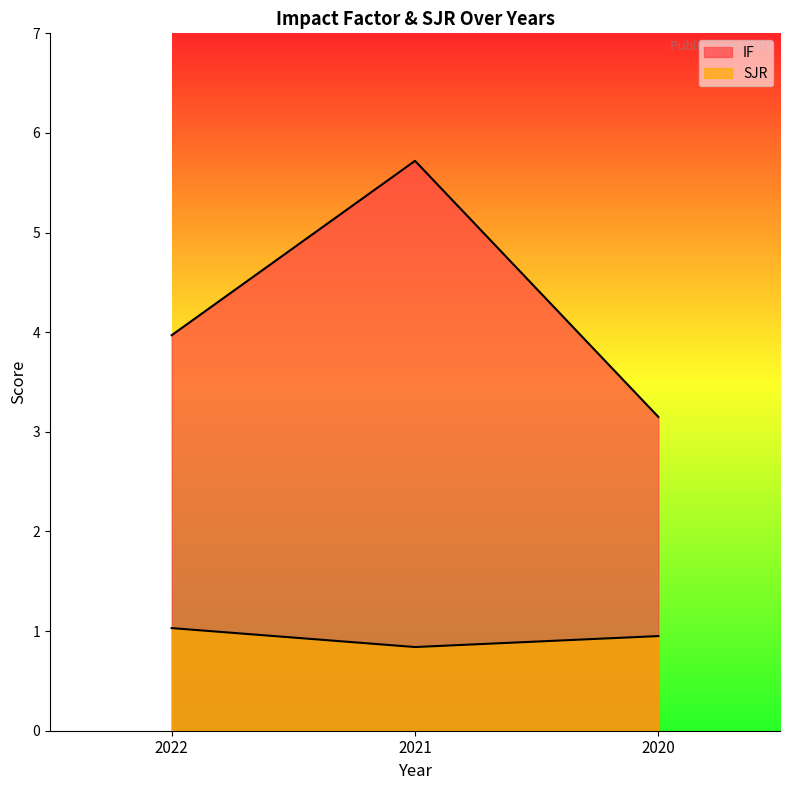

At which label does IF reach its peak?

2021